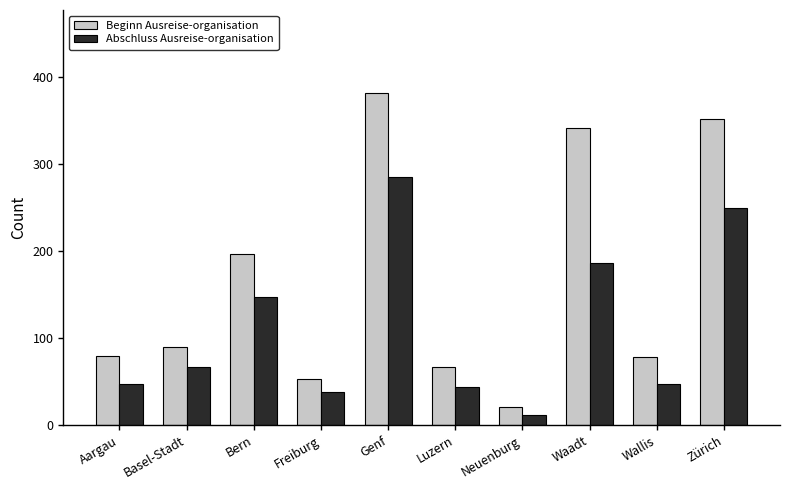

What is the label of the 6th bar from the left?

Luzern